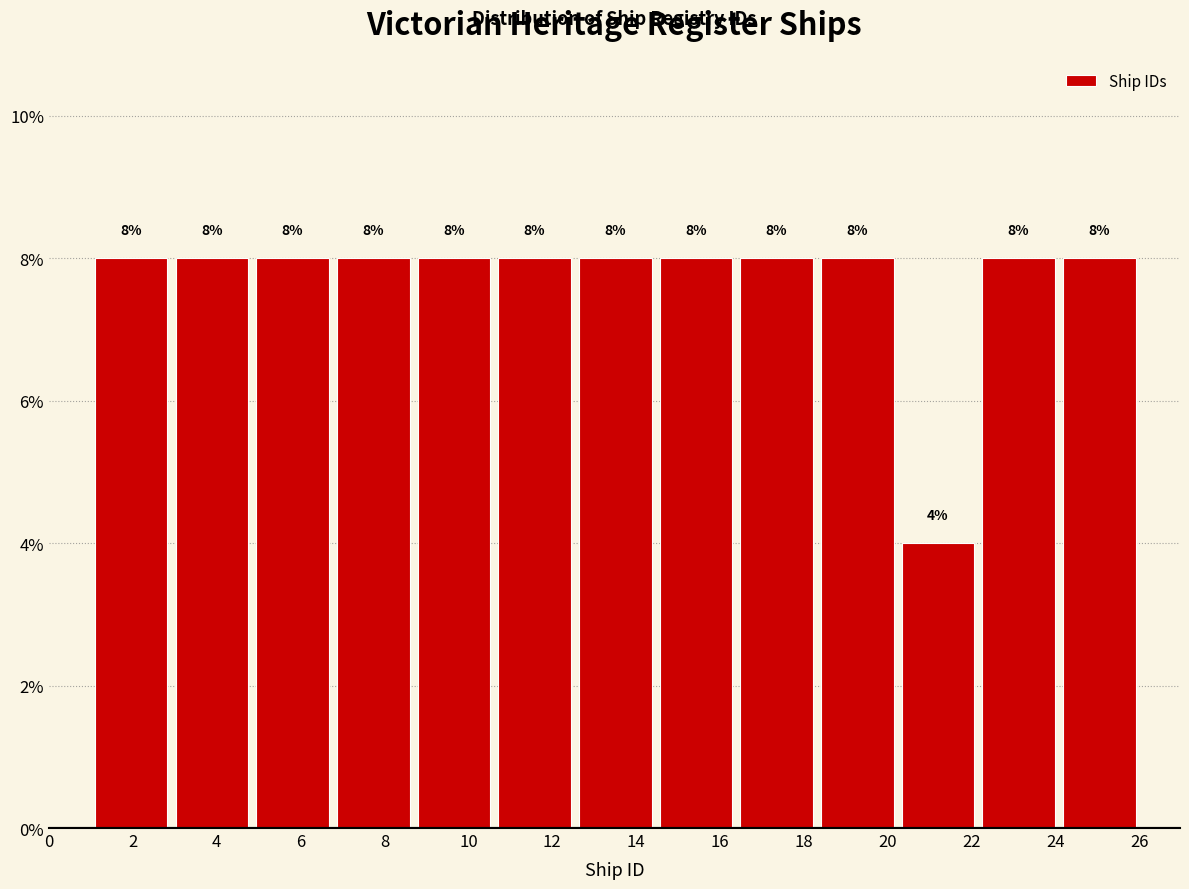

Reading left to right, transcribe this chart: for each bar, give the range it covers on the x-axis and its height. The bar edges are not printed on the chart, so give them approximately, as read against the axis.

1.0 to 3.0: 8
3.0 to 4.8: 8
4.8 to 6.8: 8
6.8 to 8.6: 8
8.6 to 10.6: 8
10.6 to 12.6: 8
12.6 to 14.4: 8
14.4 to 16.4: 8
16.4 to 18.4: 8
18.4 to 20.2: 8
20.2 to 22.2: 4
22.2 to 24.0: 8
24.0 to 26.0: 8